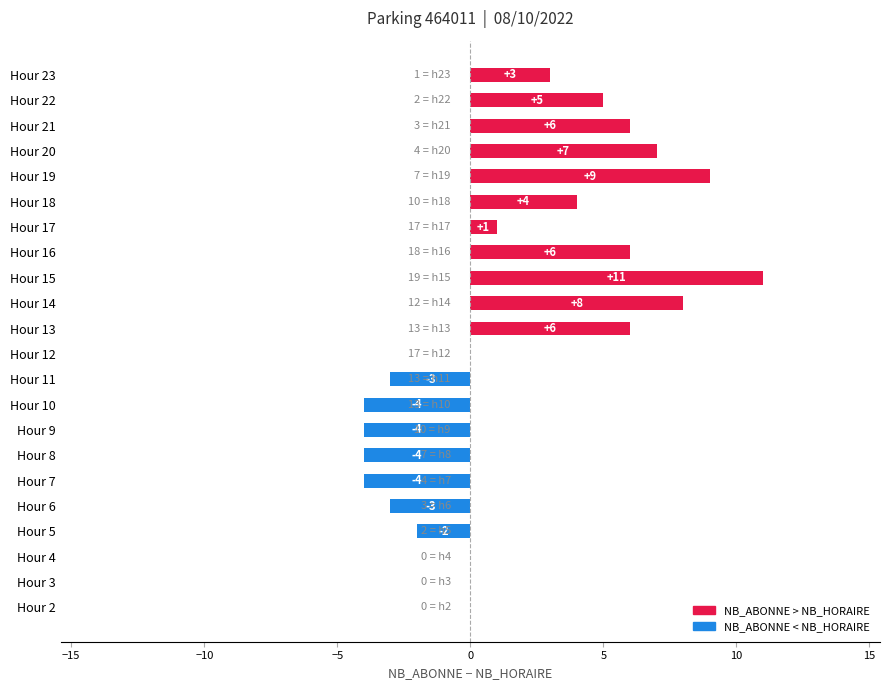

What is the change in value from Hour 3 to Hour 15?

+11